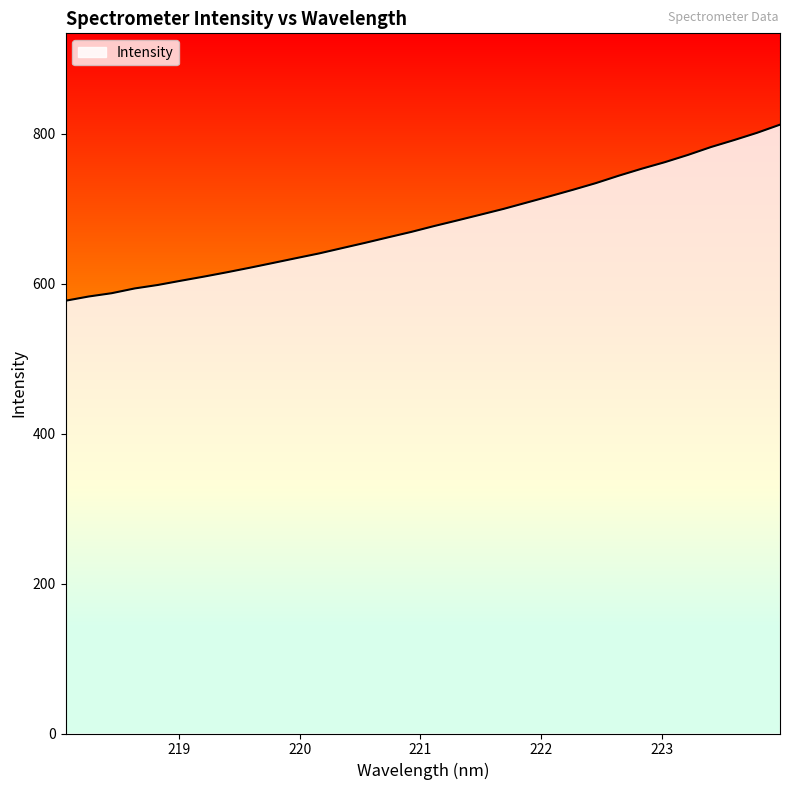

What is the difference between the maximum and minimum values?

234.8